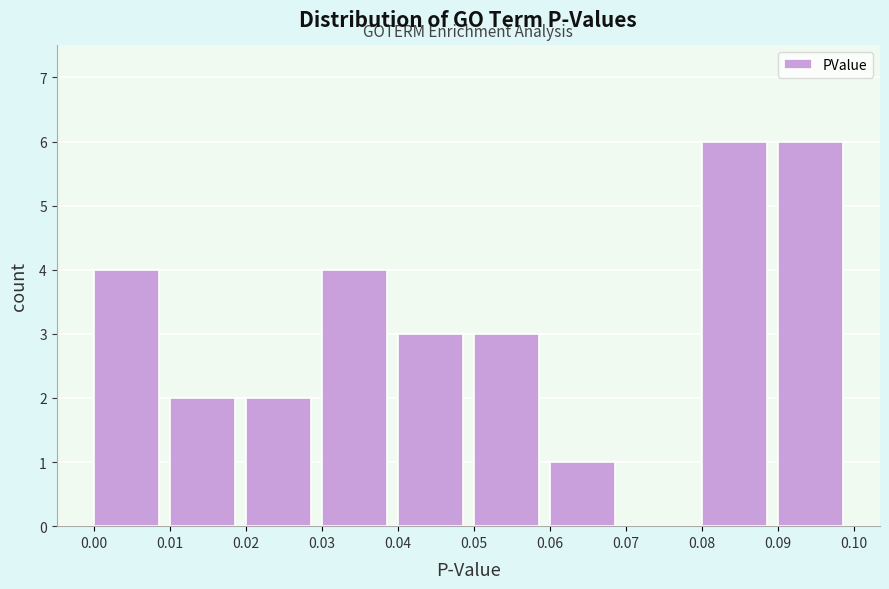

Reading left to right, transcribe this chart: for each bar, give the range it covers on the x-axis and its height. The values are not printed on the chart, so give them approximately, as read against the axis.

0.00 to 0.01: 4
0.01 to 0.02: 2
0.02 to 0.03: 2
0.03 to 0.04: 4
0.04 to 0.05: 3
0.05 to 0.06: 3
0.06 to 0.07: 1
0.07 to 0.08: 0
0.08 to 0.09: 6
0.09 to 0.10: 6